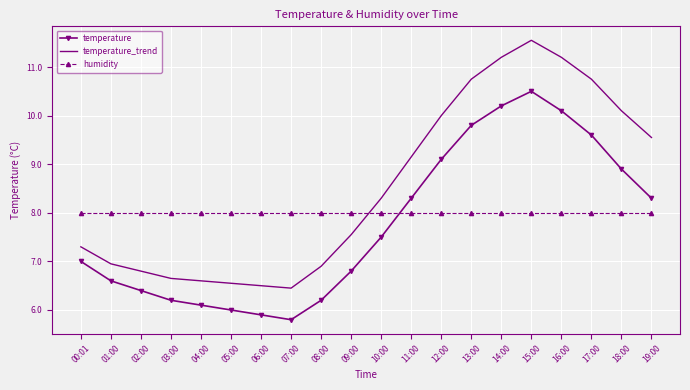

Is the value of temperature at 08:00 greater than the value of temperature_trend at 15:00?

No